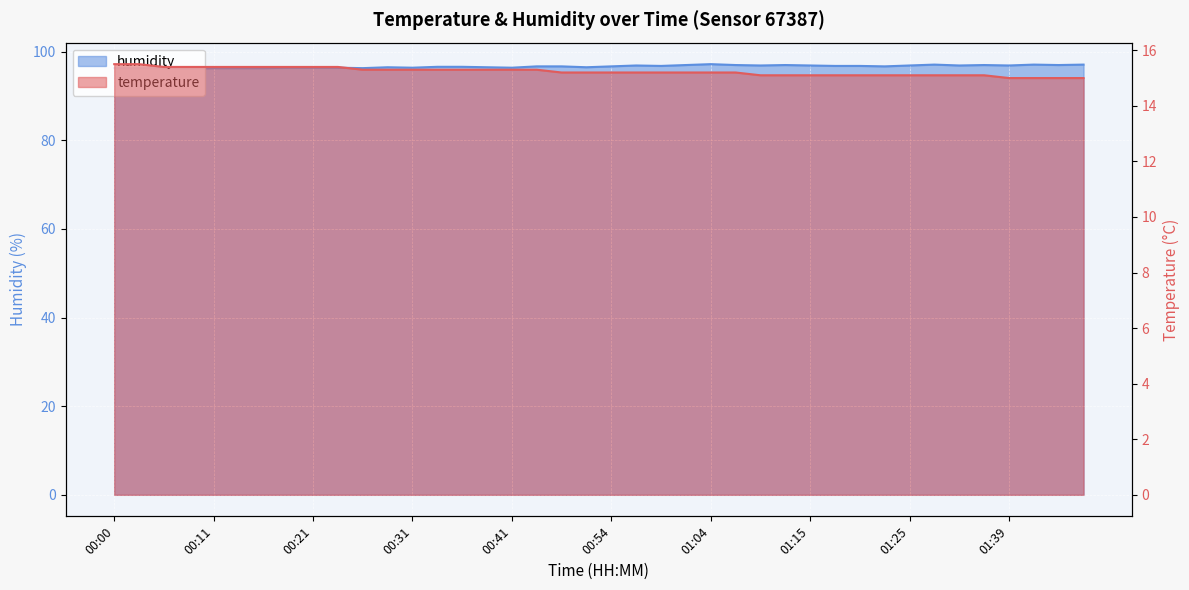

Between 00:06 and 01:02, which series saw the biggest shift?

humidity